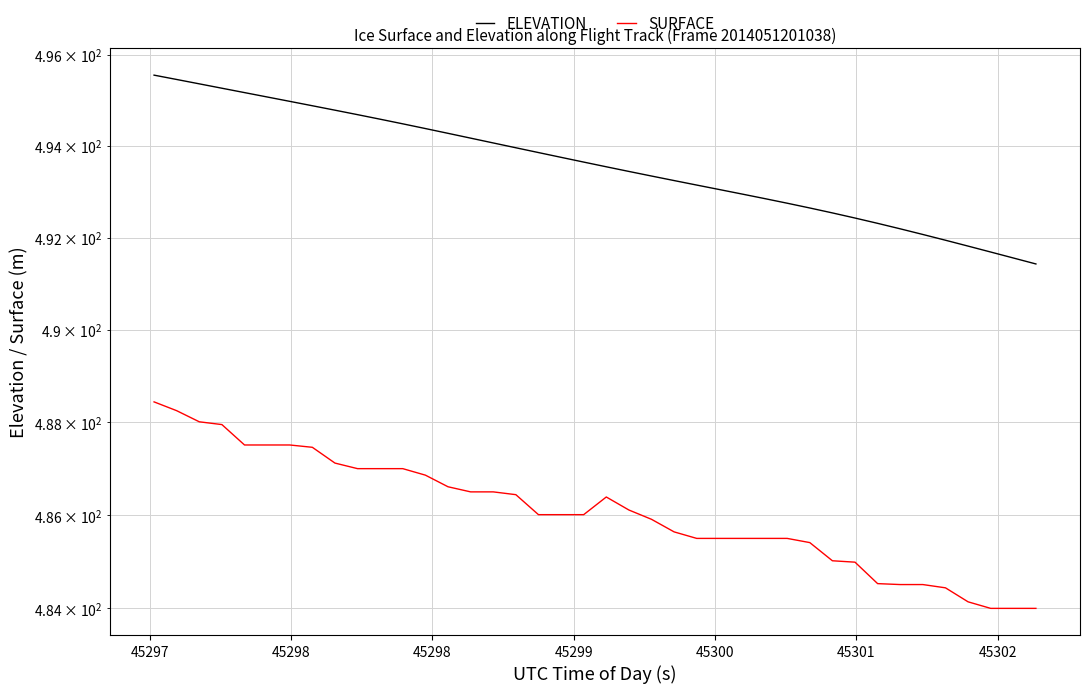

Does the chart display data point markers on the line(s)?

No